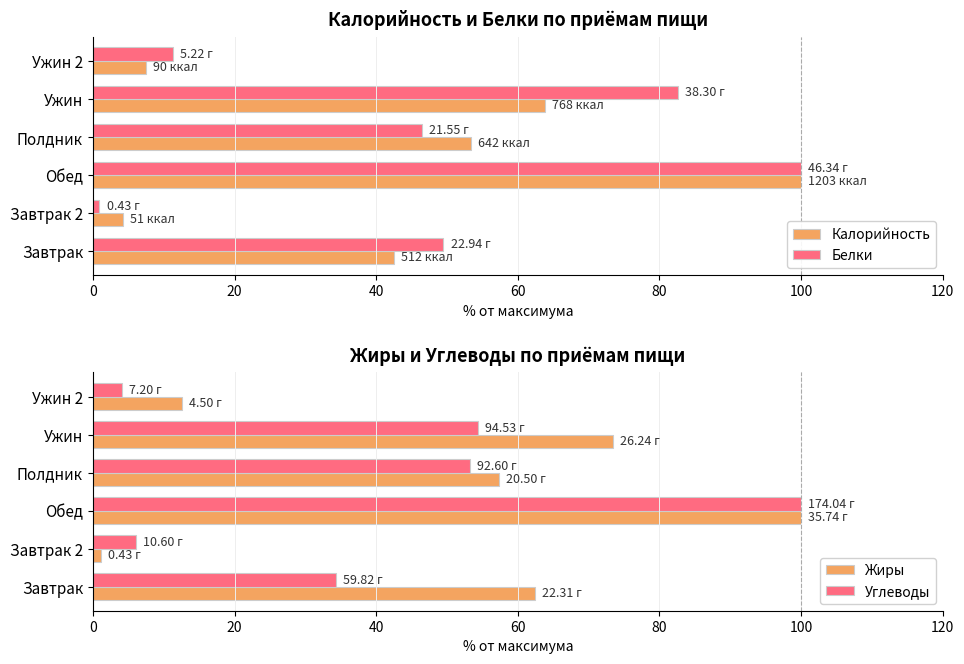

Which category has the highest value in the Белки series?

Обед